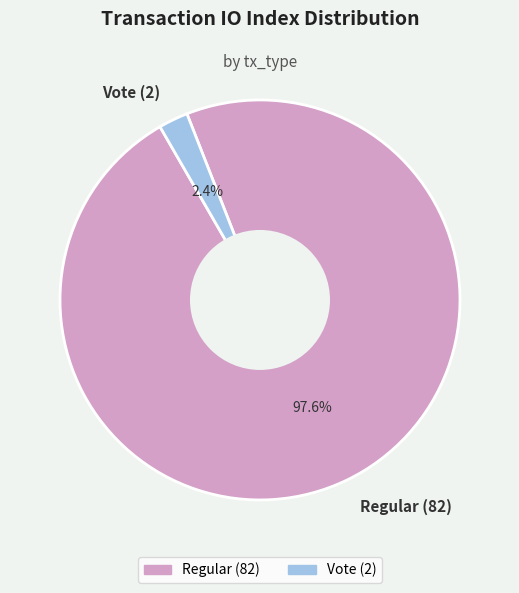

Between Vote (2) and Regular (82), which is larger?

Regular (82)